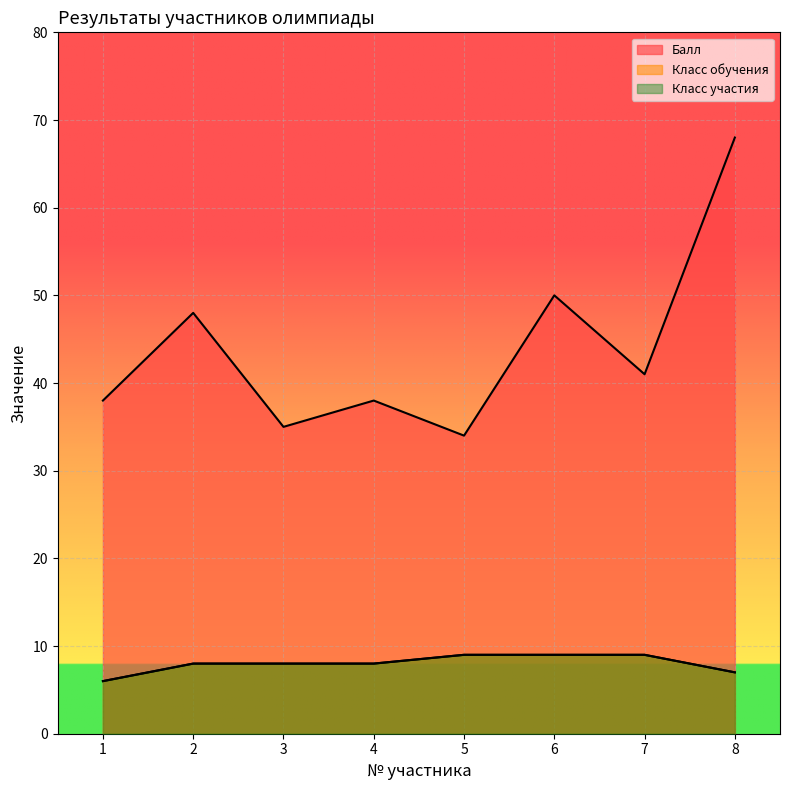

List the series in order of their peak value, lowest first.

Класс обучения, Класс участия, Балл